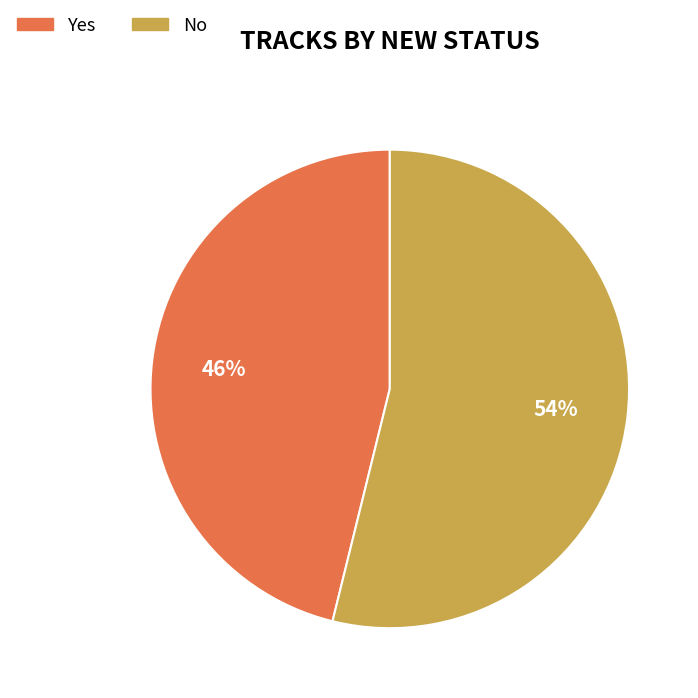

To the nearest percent, what is the difference between the Yes and No slice percentages?

8%